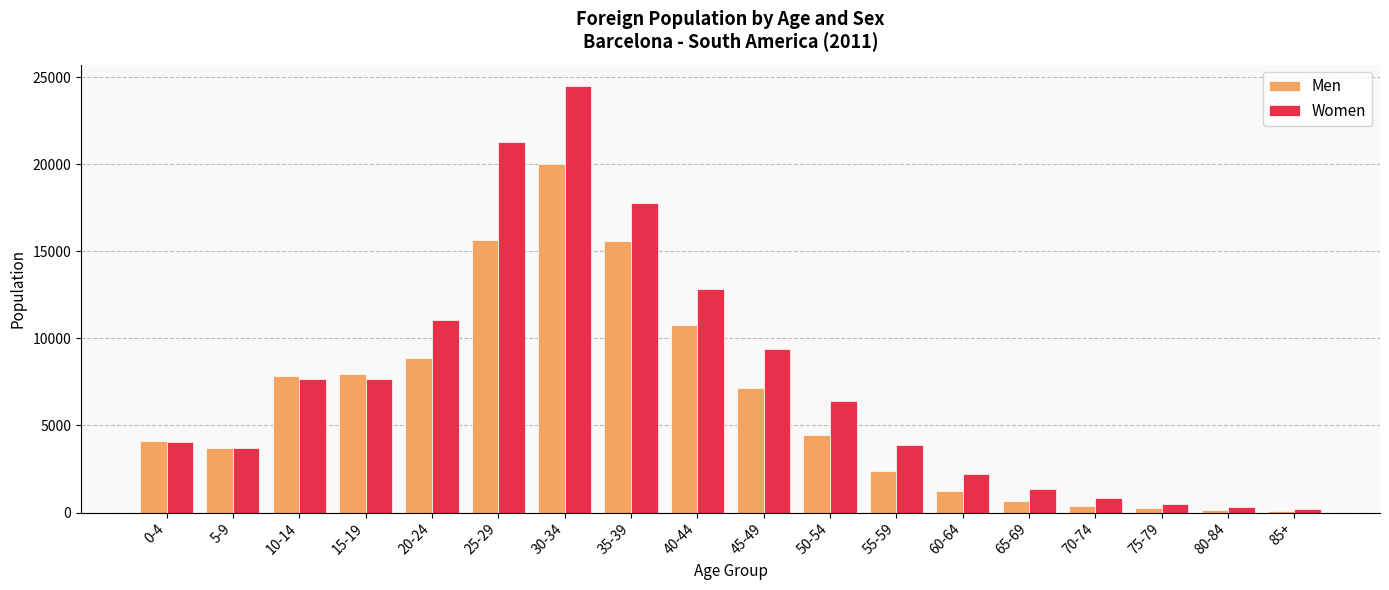

Which series has the largest total across all categories?

Women